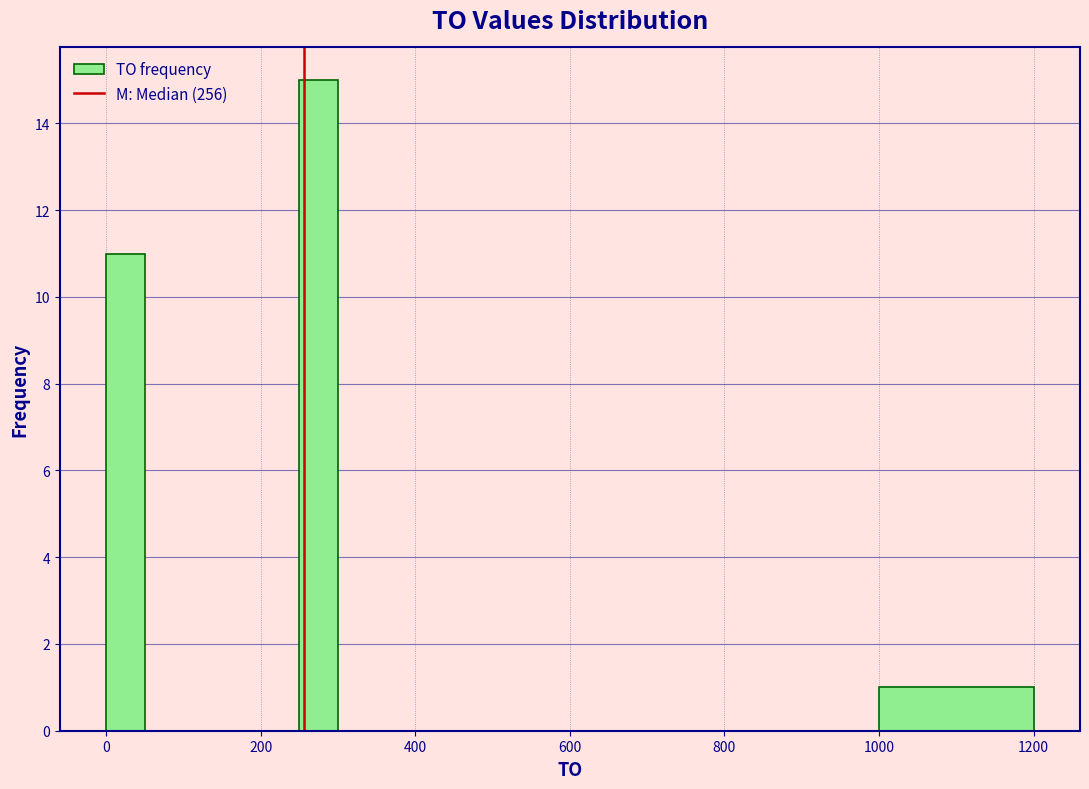

Around what value on the x-axis is the tallest bar? Give the approximate position of its centre, as read against the axis.

280